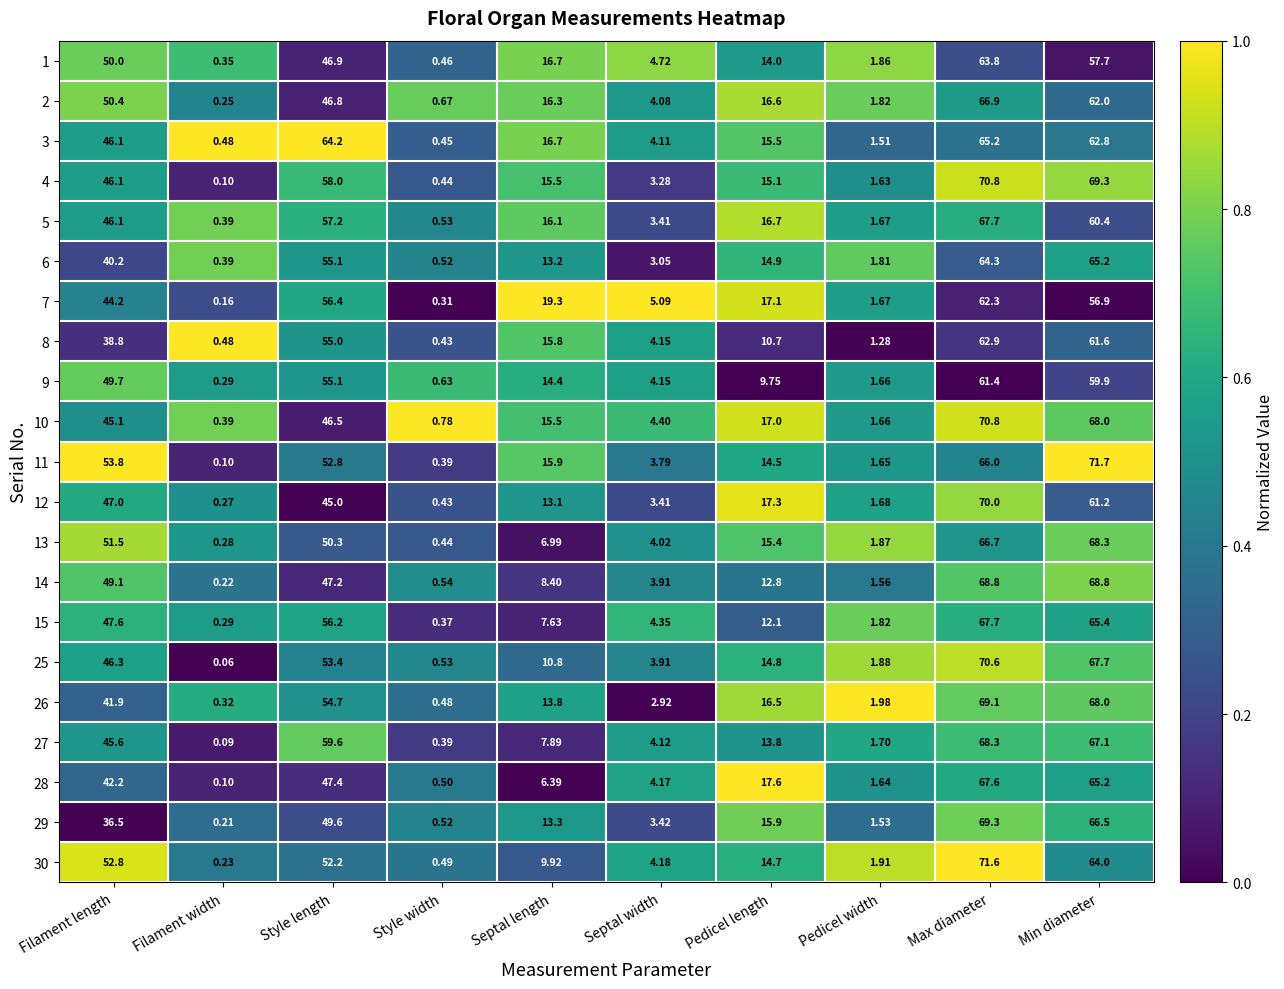

At which category does the chart reach its peak across all series?

Min diameter